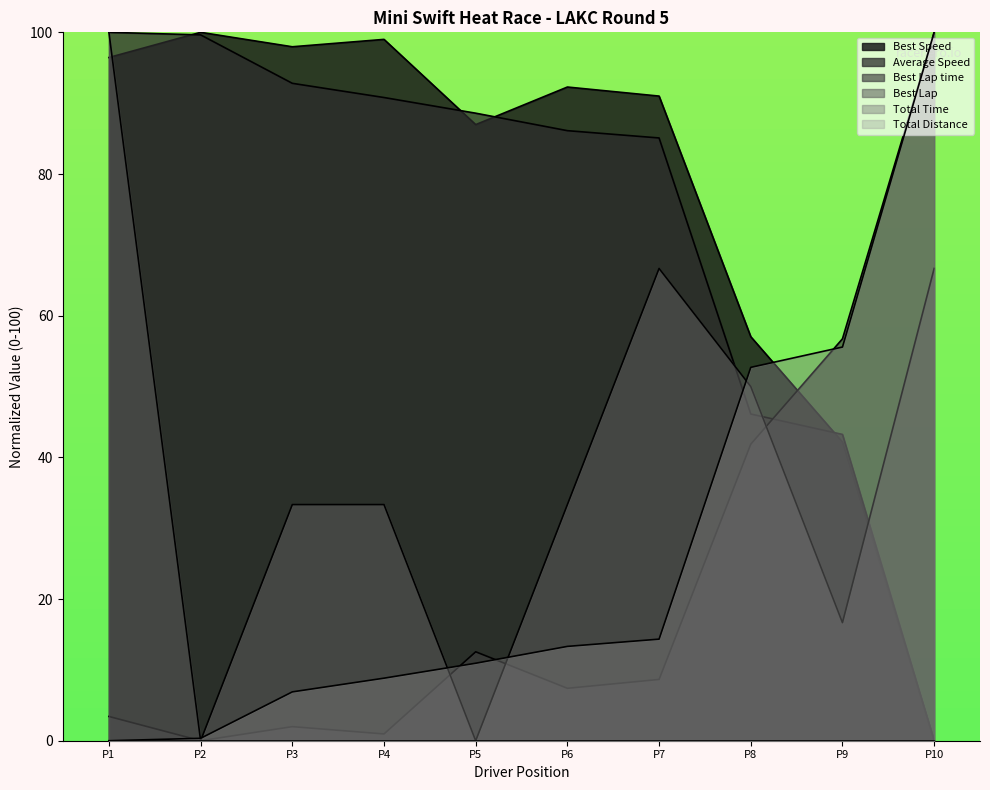

What is the sum of all Best Lap time values?

233.6